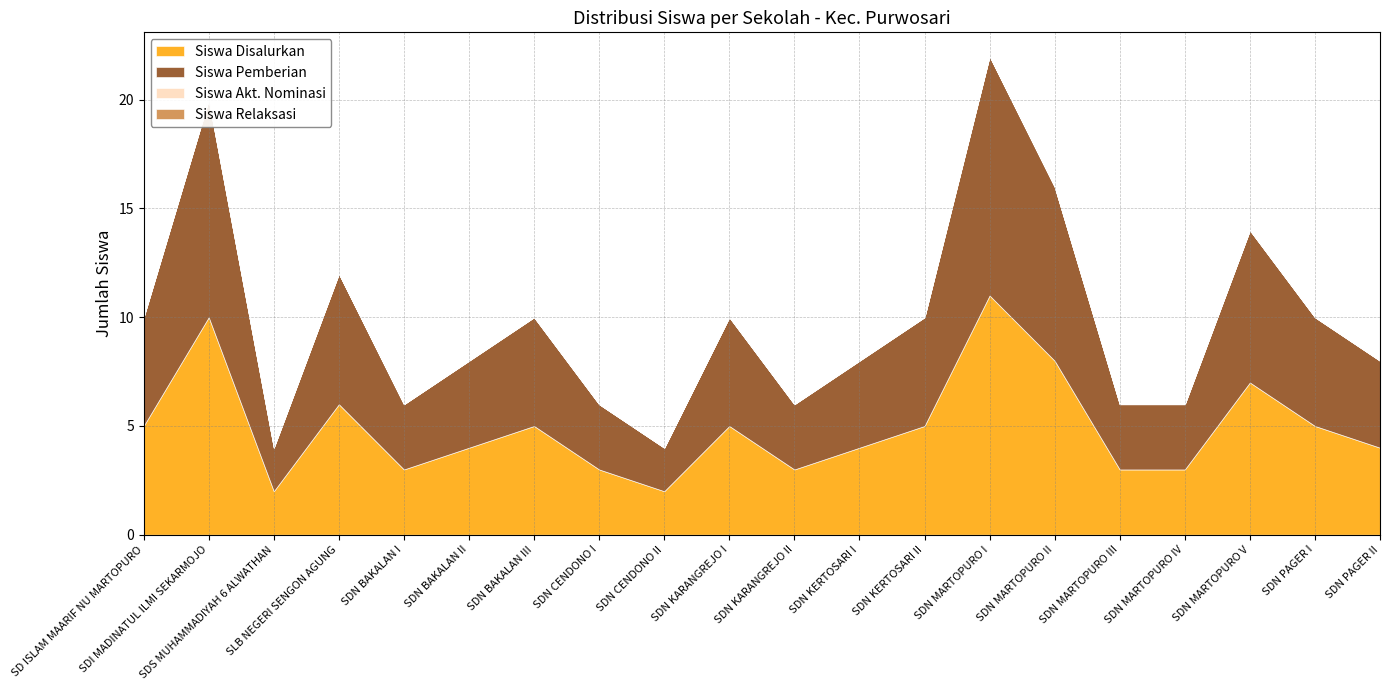

Which category has the lowest value in the Siswa Akt. Nominasi series?

SD ISLAM MAARIF NU MARTOPURO